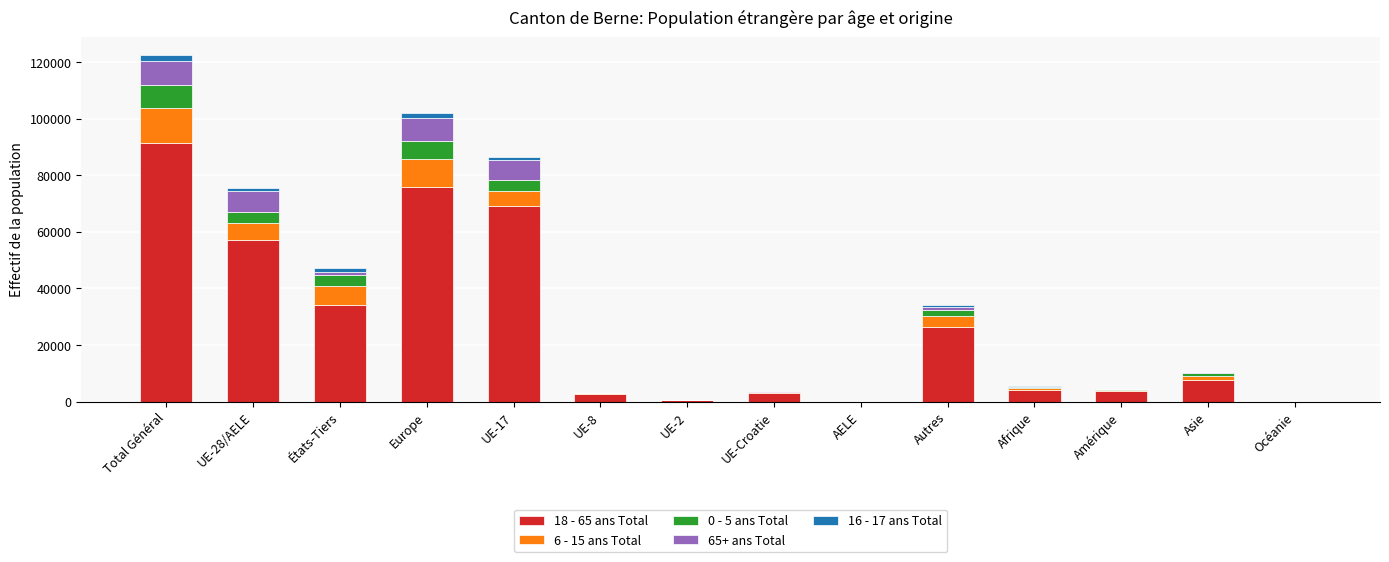

True or false: 18 - 65 ans Total has a value of 31451 at Europe.

False